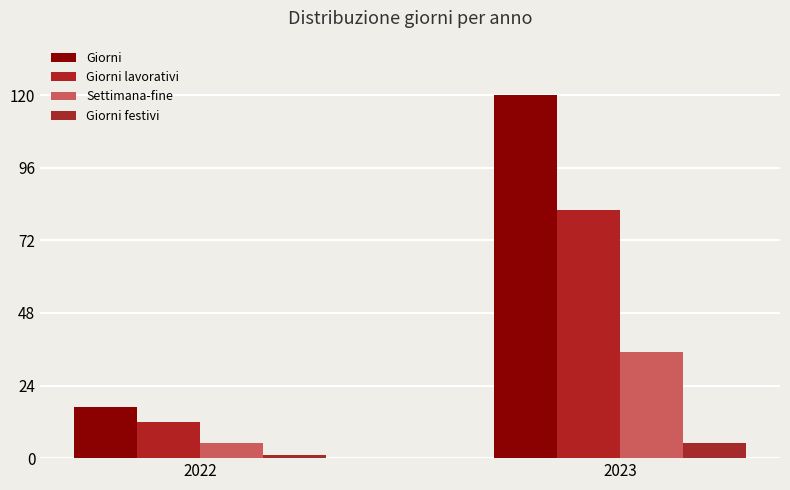

How many bars are there in each group?

4